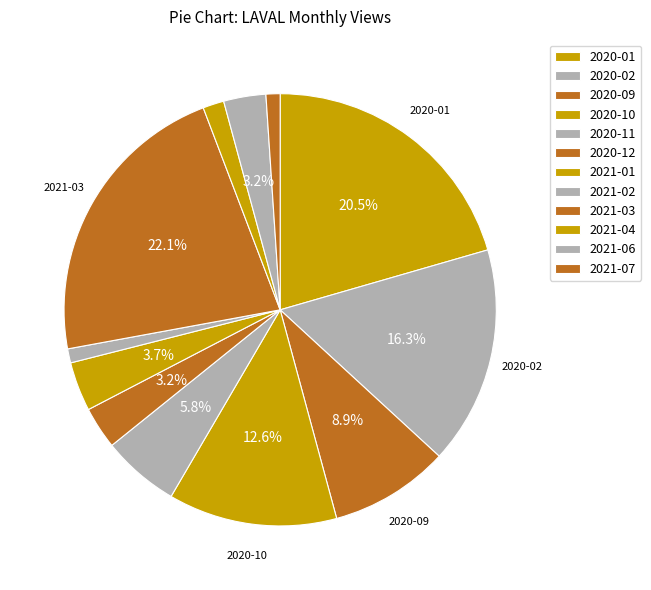

Approximately how many times larger is the value at 2020-02 compared to 2020-01?

0.8